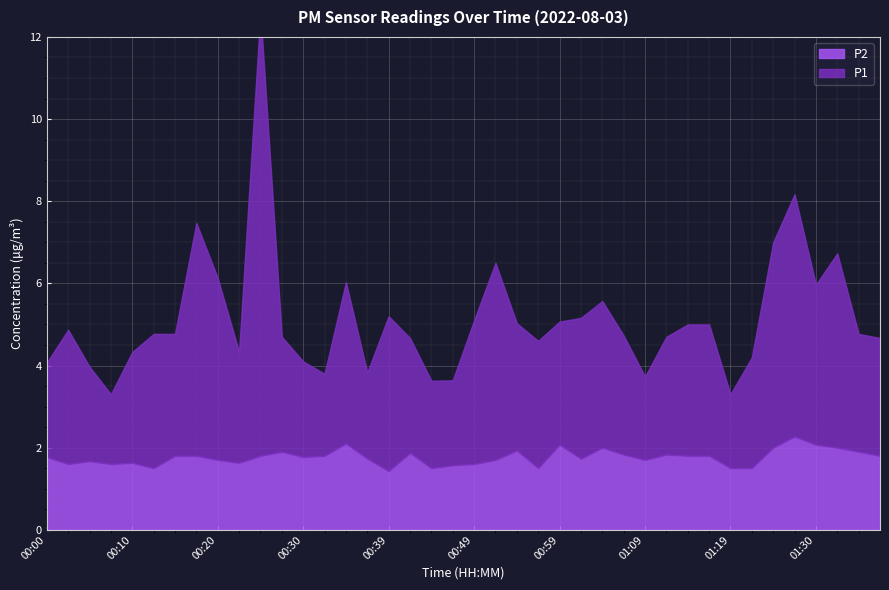

Which series has the largest range (max minus min)?

P1